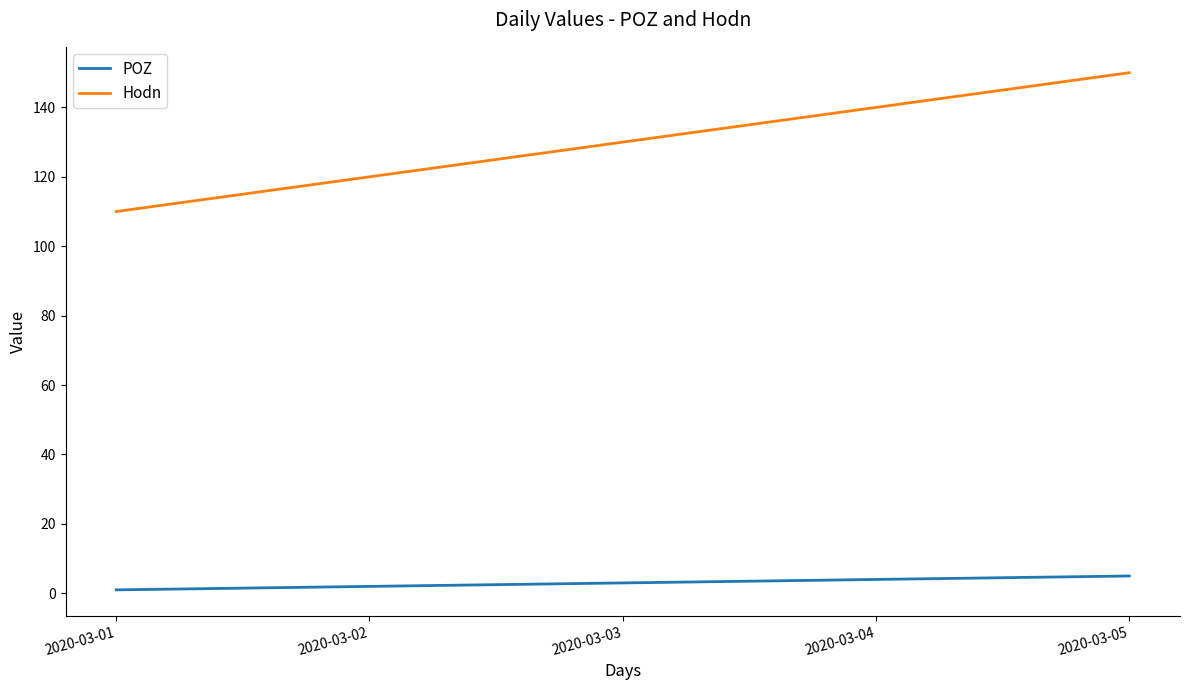

Which series has the widest spread of values?

Hodn